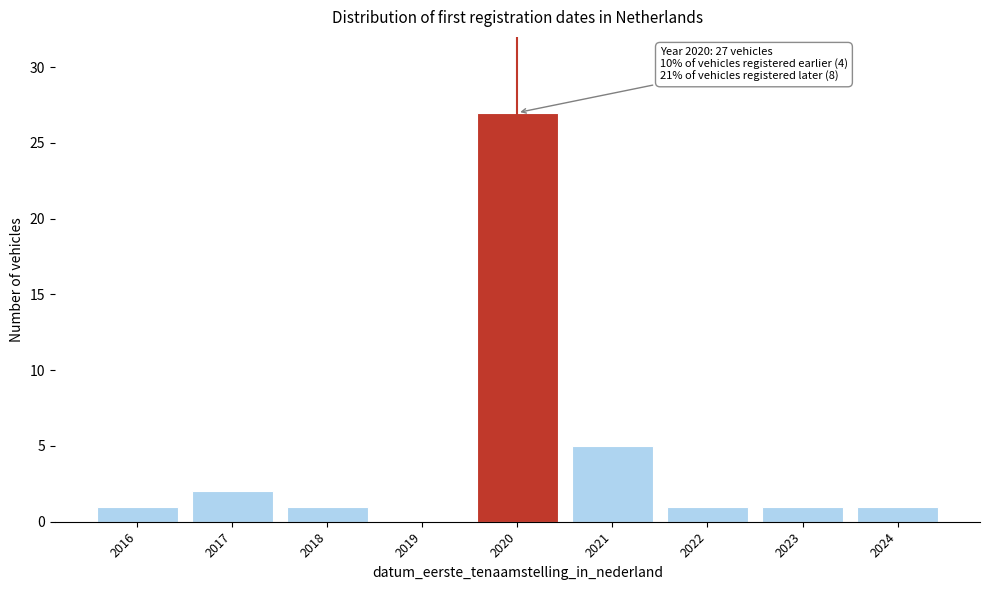

Reading left to right, what are all the values shown in this chart?

2016=1	2017=2	2018=1	2019=0	2020=27	2021=5	2022=1	2023=1	2024=1